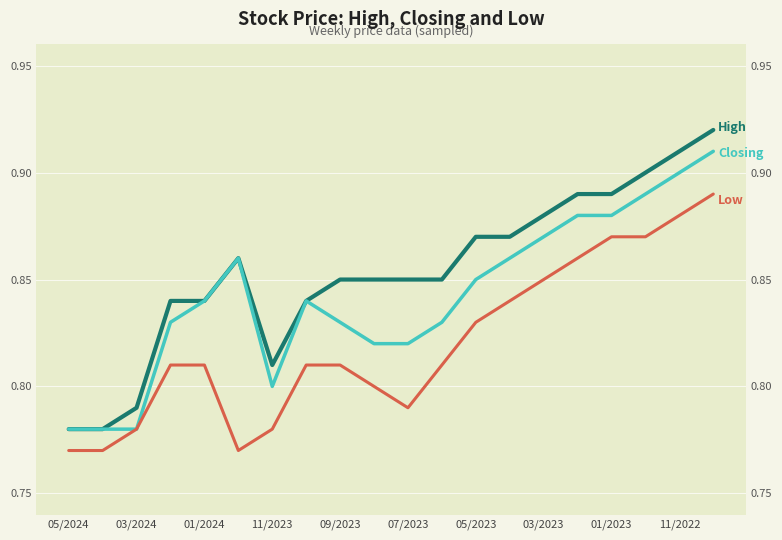

Read the High value at 01/2024.

0.8